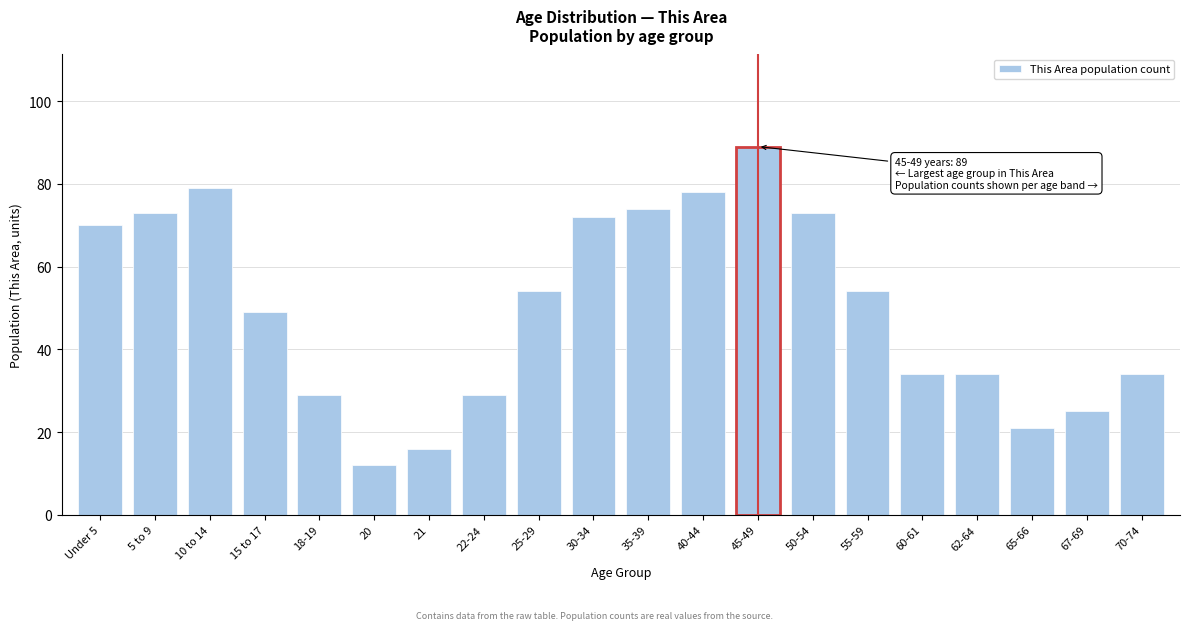

Reading left to right, transcribe all the data shown in this chart.

Under 5=70	5 to 9=73	10 to 14=79	15 to 17=49	18-19=29	20=12	21=16	22-24=29	25-29=54	30-34=72	35-39=74	40-44=78	45-49=89	50-54=73	55-59=54	60-61=34	62-64=34	65-66=21	67-69=25	70-74=34